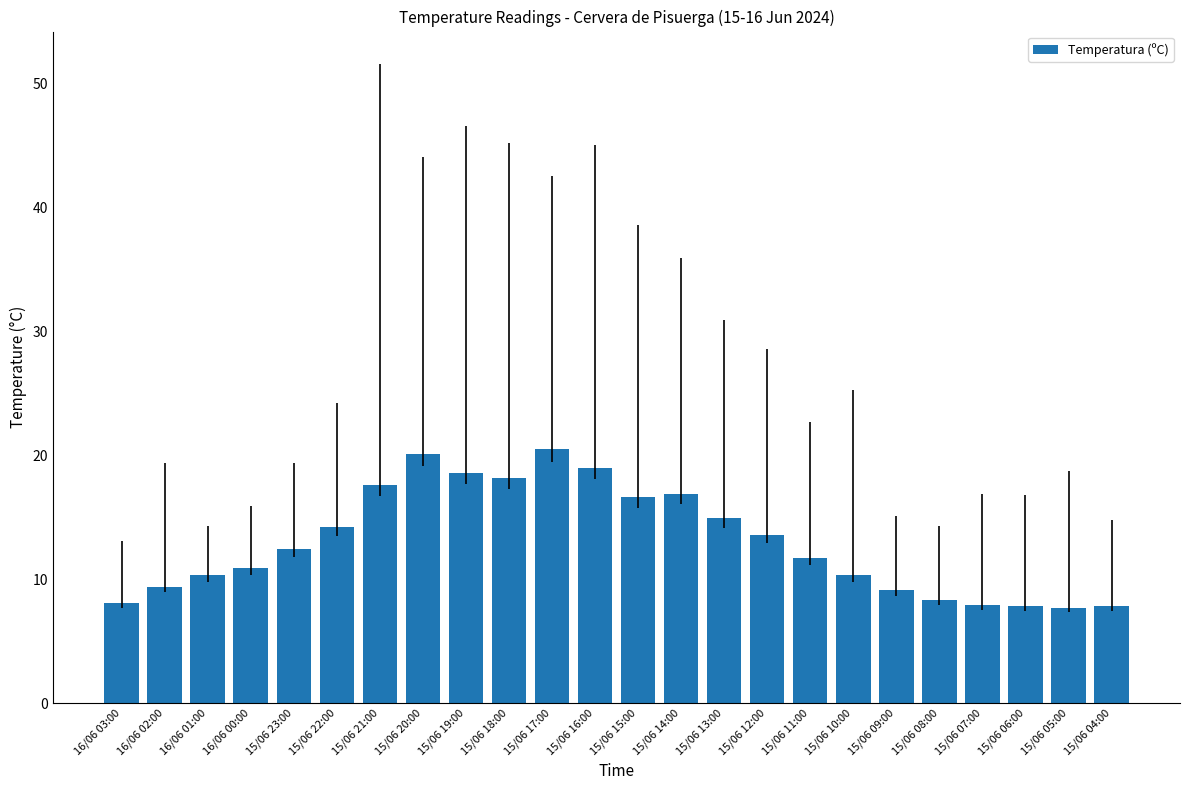

The chart shows a value of 28.5 at 15/06 21:00. True or false?

False